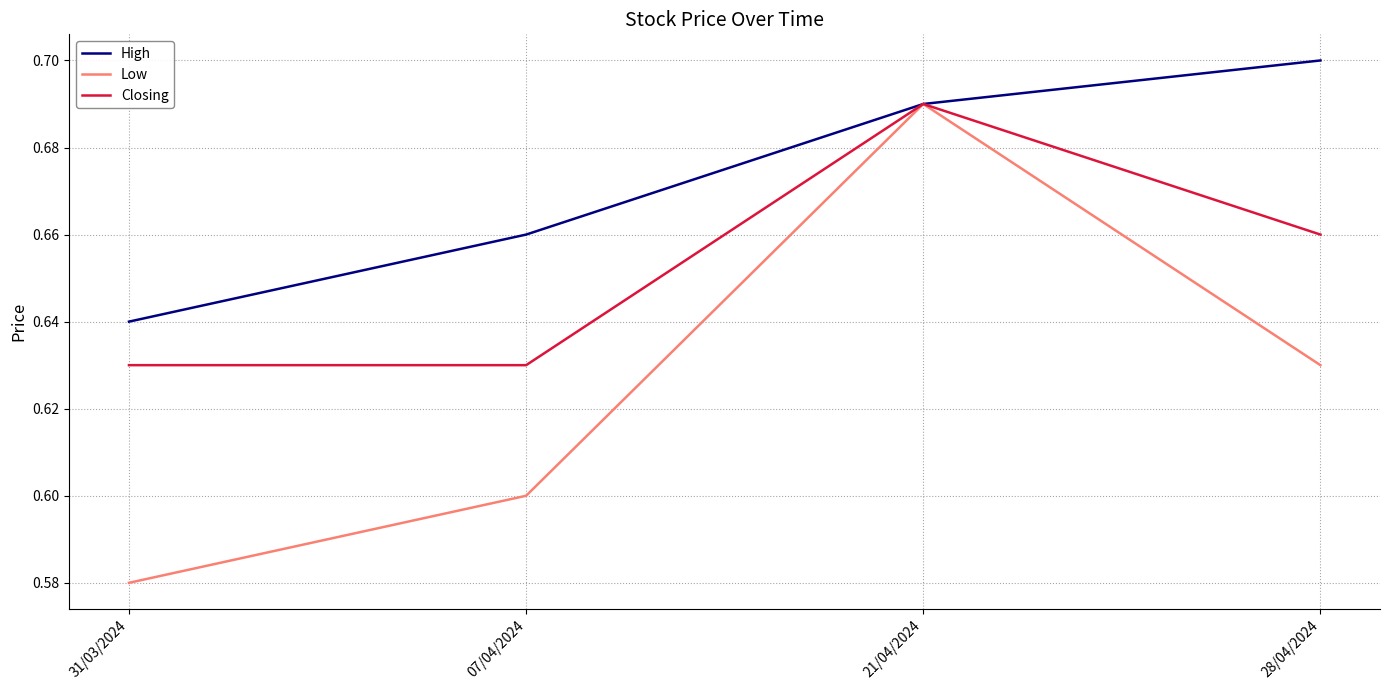

The value of Closing at 31/03/2024 is 0.3. True or false?

False